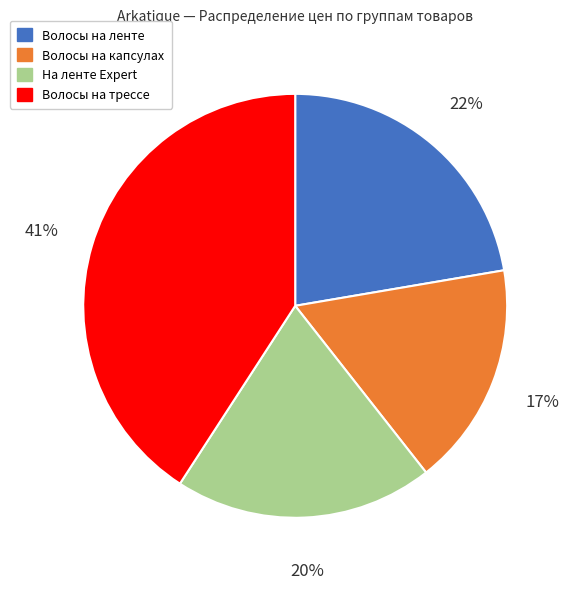

To the nearest percent, what is the average slice percentage?

25%